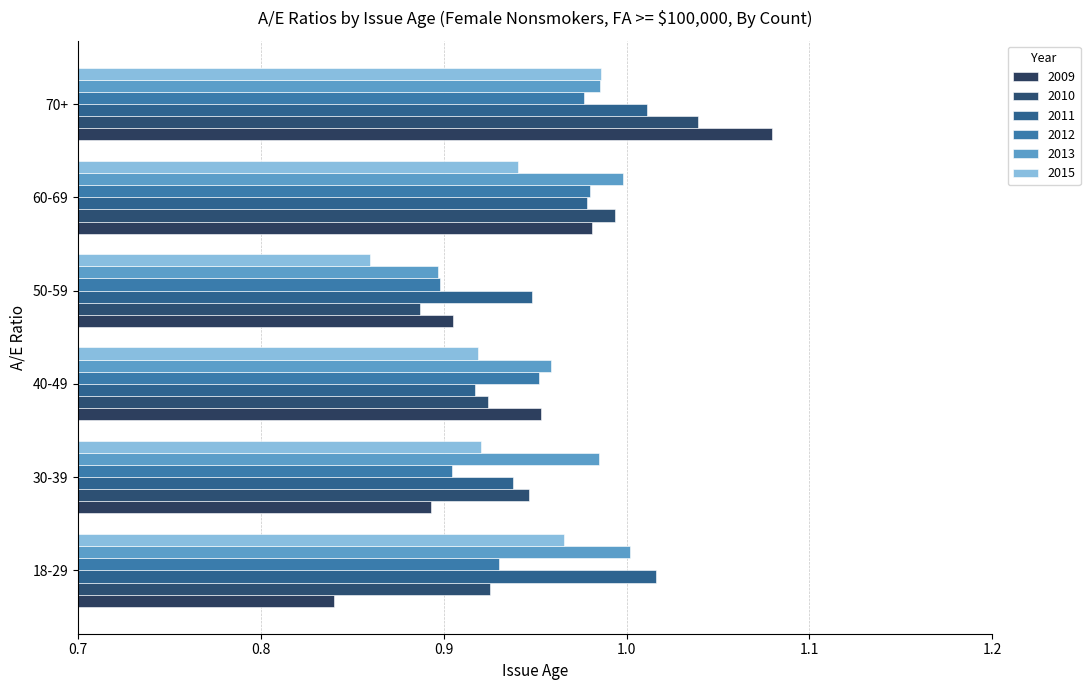

Count the number of categories in the chart.

6